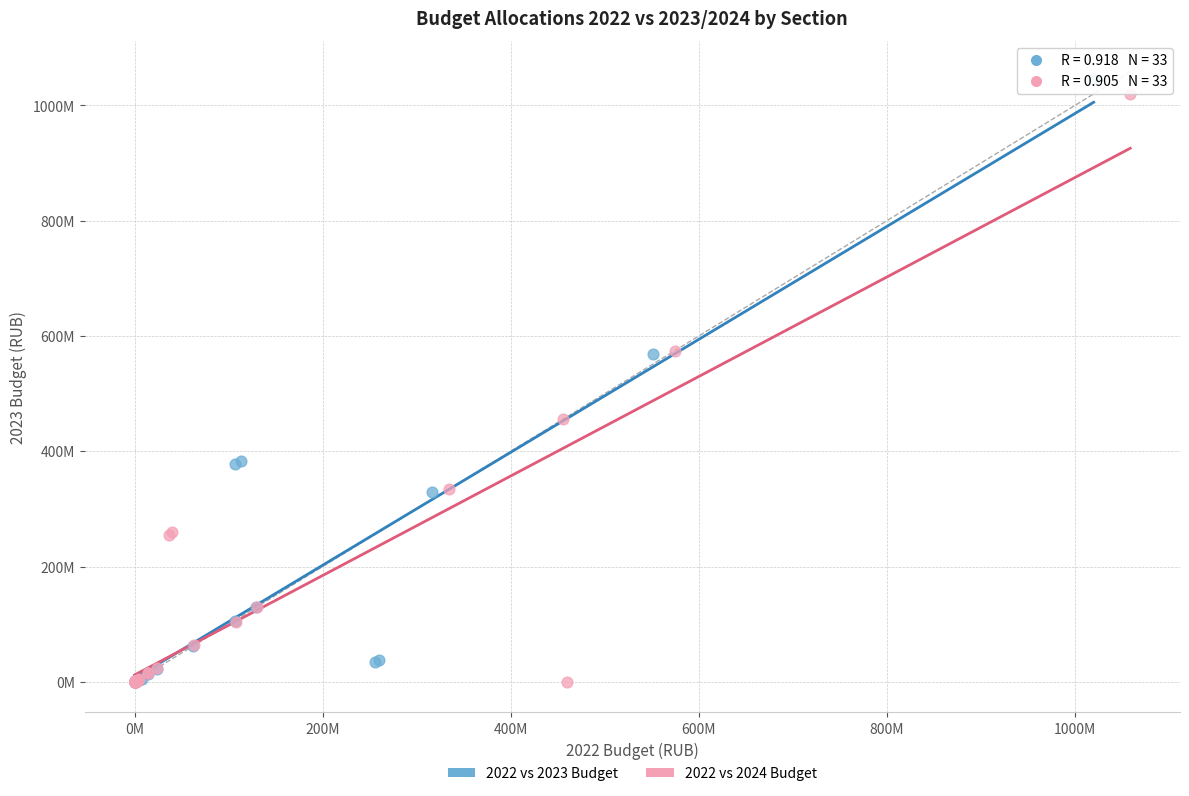

What are all the series names shown in the legend?

2022 vs 2023 Budget, 2022 vs 2024 Budget